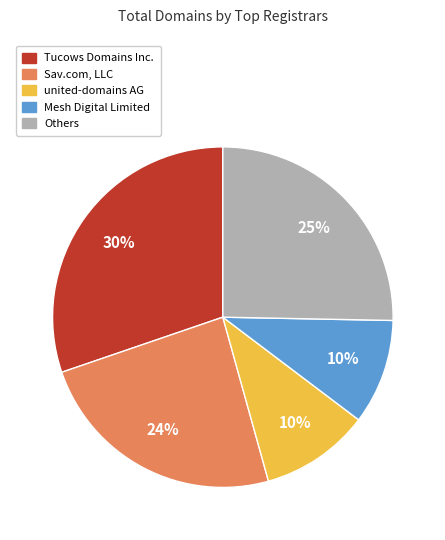

Combined, do united-domains AG and Tucows Domains Inc. account for over 50%?

No